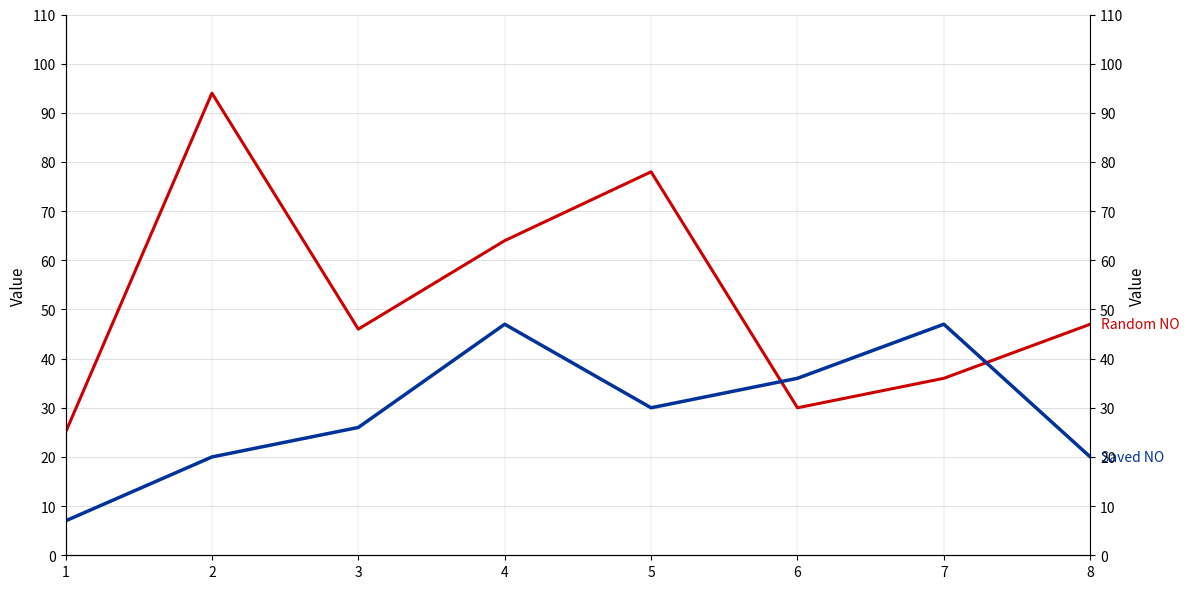

What is the minimum value for Saved NO?

7